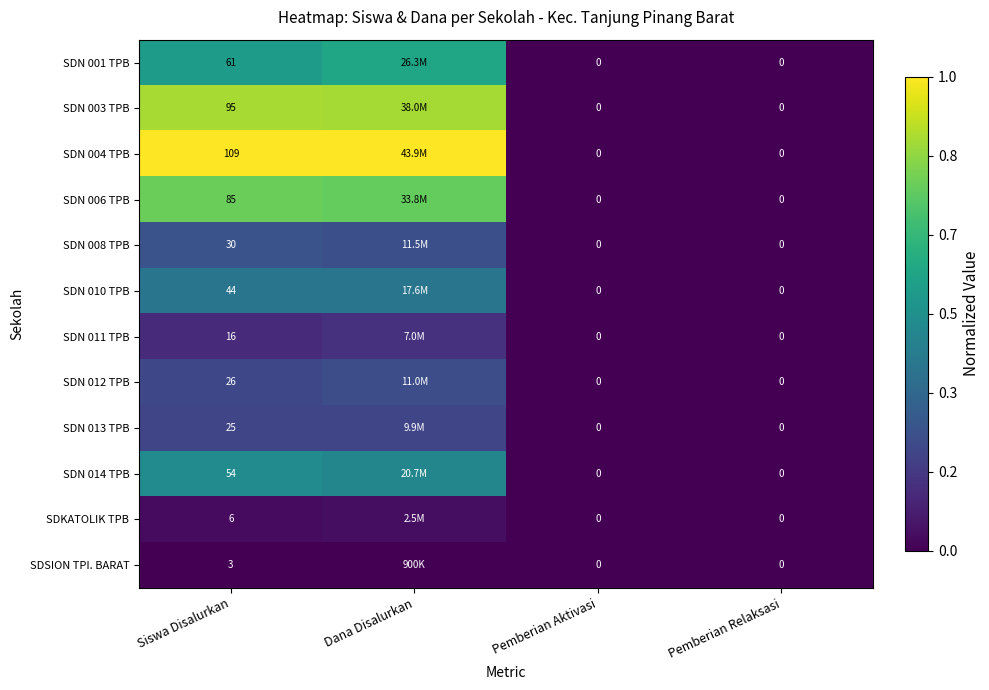

Is the value of SDN 012 TPB at Siswa Disalurkan greater than the value of SDN 011 TPB at Pemberian Aktivasi?

Yes